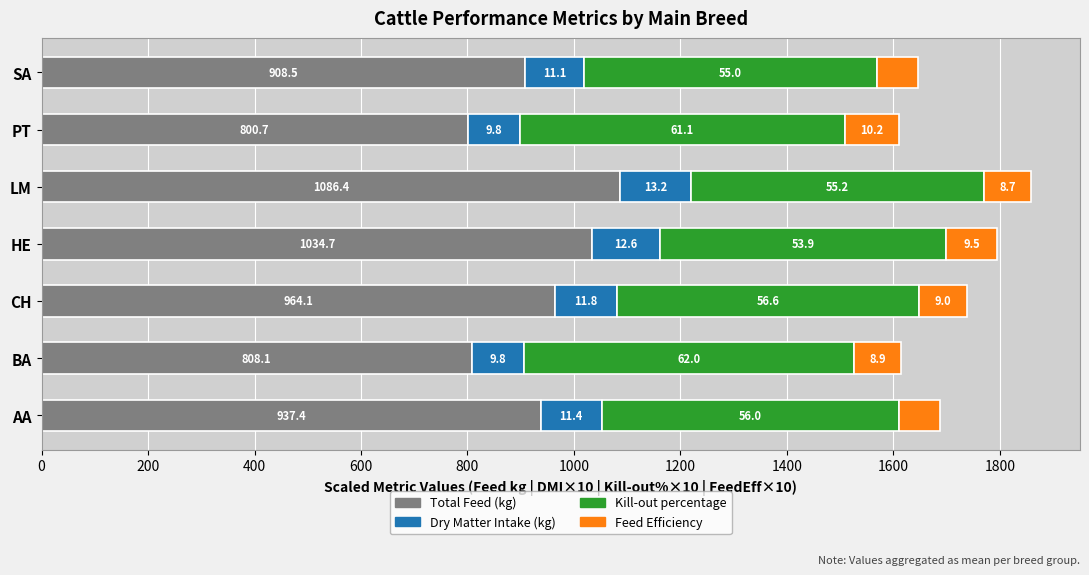

What are all the series names shown in the legend?

Total Feed (kg), Dry Matter Intake (kg), Kill-out percentage, Feed Efficiency